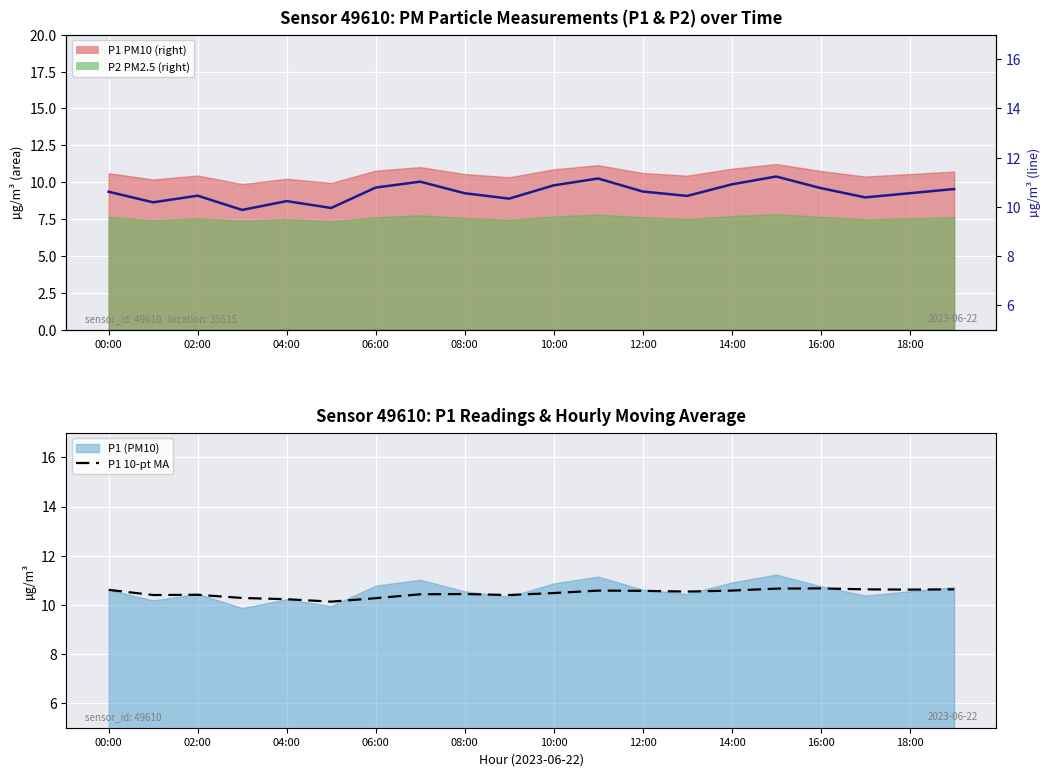

True or false: P1 10-pt MA has a value of 10.5 at 10:00.

True